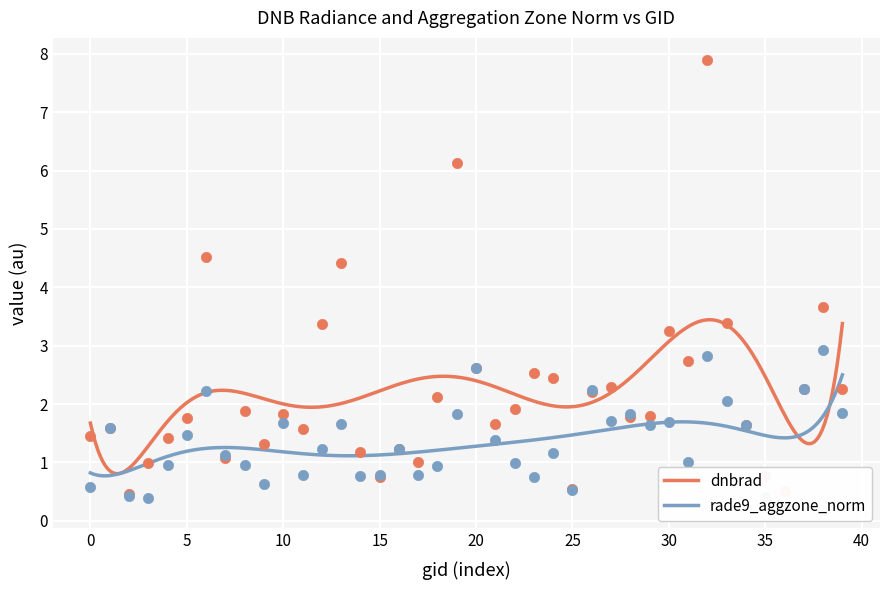

At how many categories does at least one series exceed 3?

8